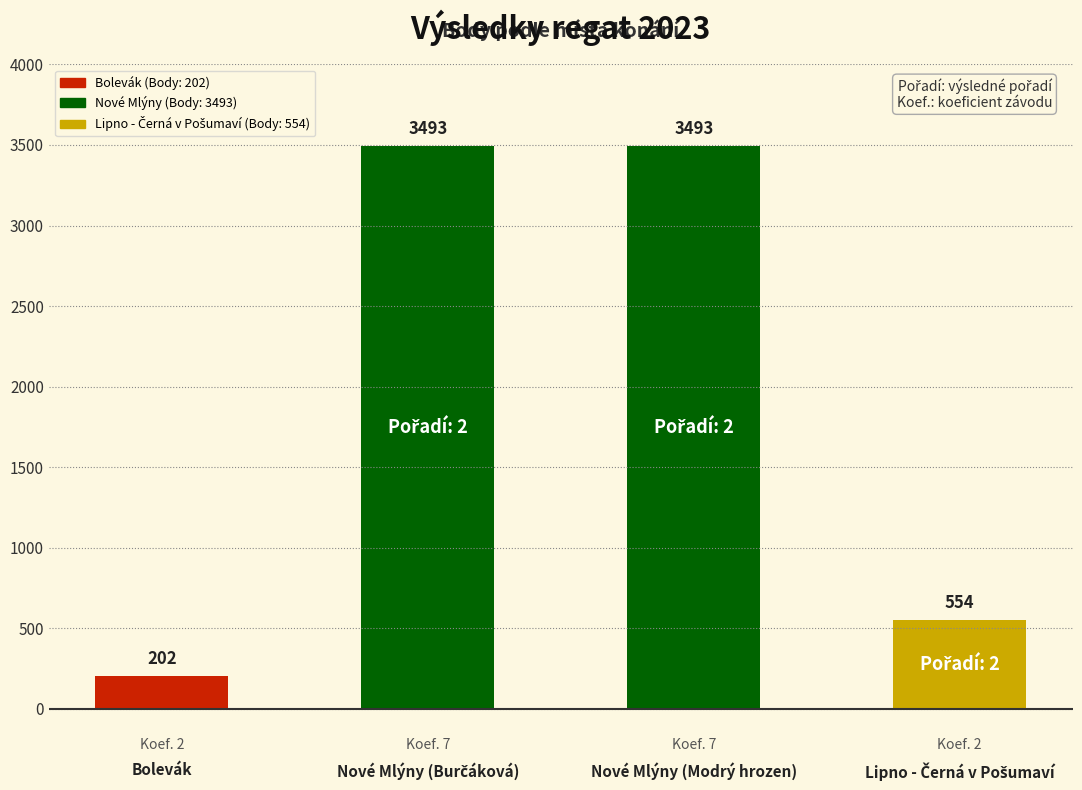

The value at Nové Mlýny (Burčáková) is 6262. True or false?

False